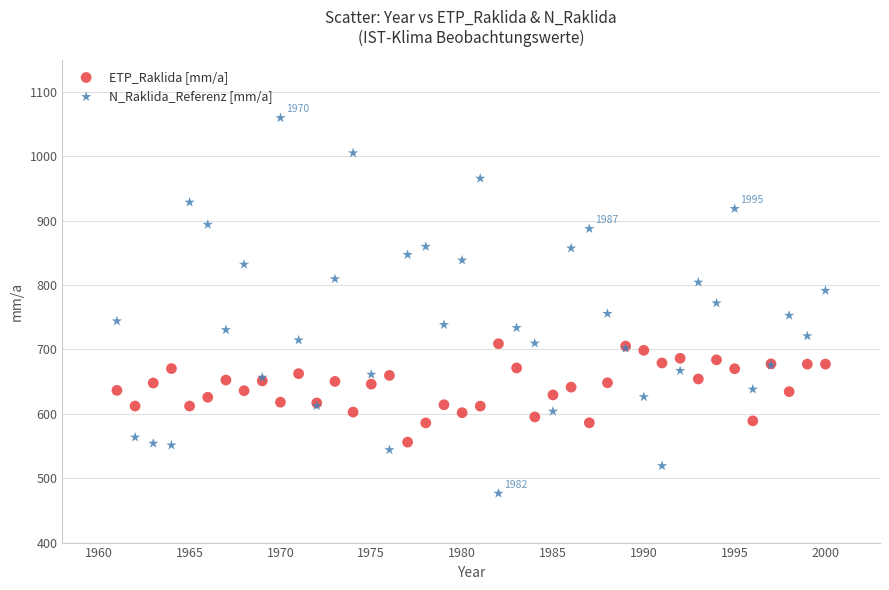

Which series has the largest Y range (max minus min)?

N_Raklida_Referenz [mm/a]